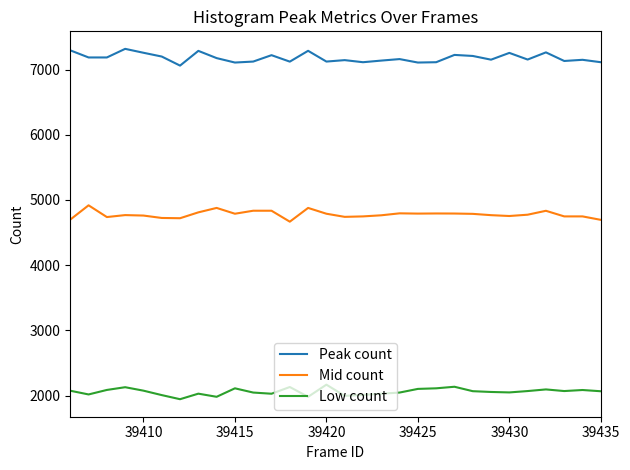

Rank the series by their average value, from lowest to highest.

Low count, Mid count, Peak count